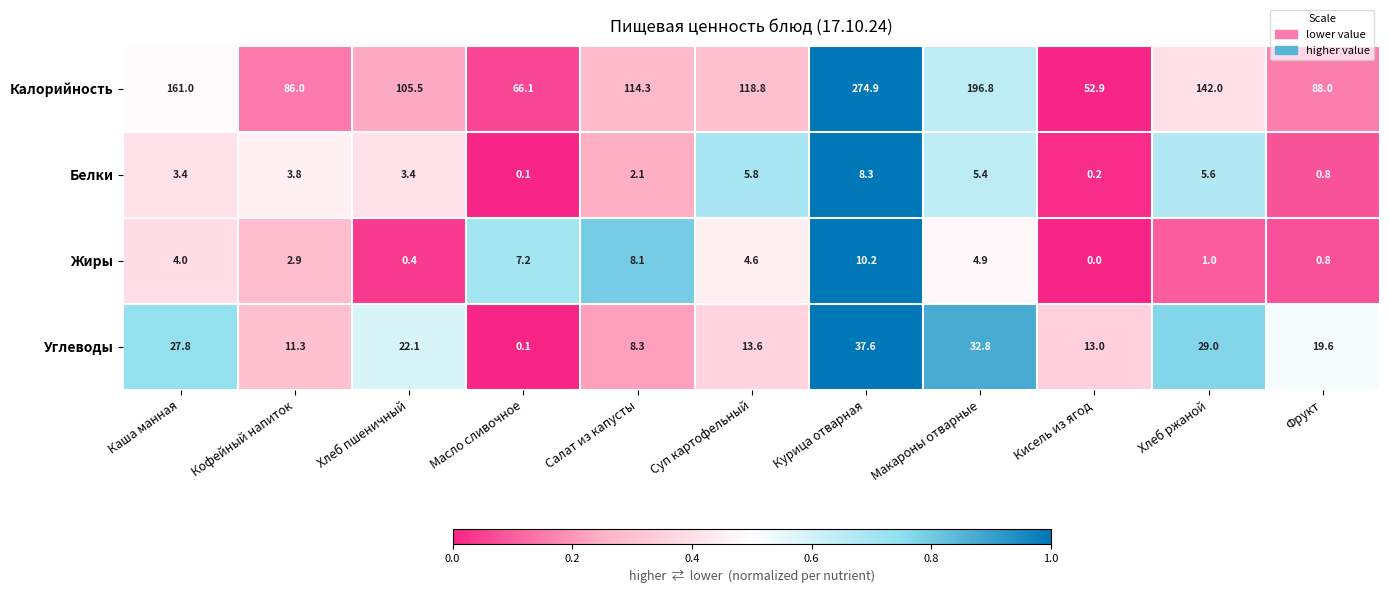

What is the average value of the Белки series?

3.5